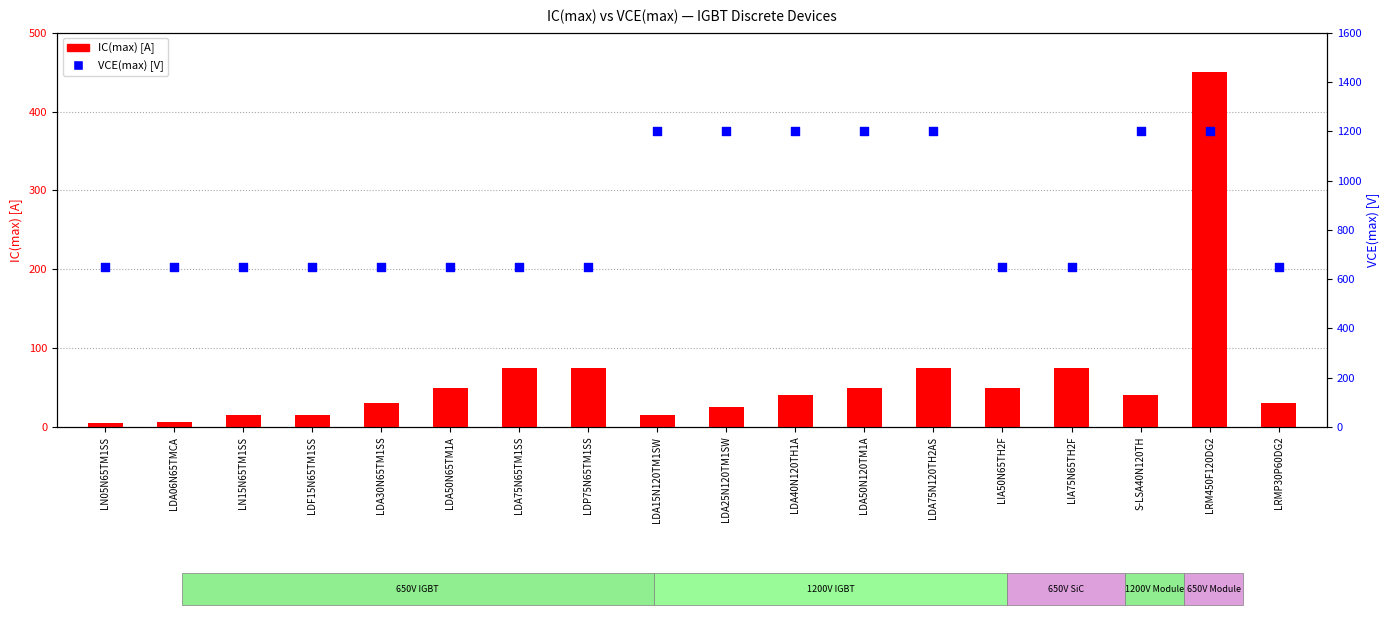

Is the value of IC(max) [A] at LDA40N120TH1A greater than the value of VCE(max) [V] at LRMP30P60DG2?

No